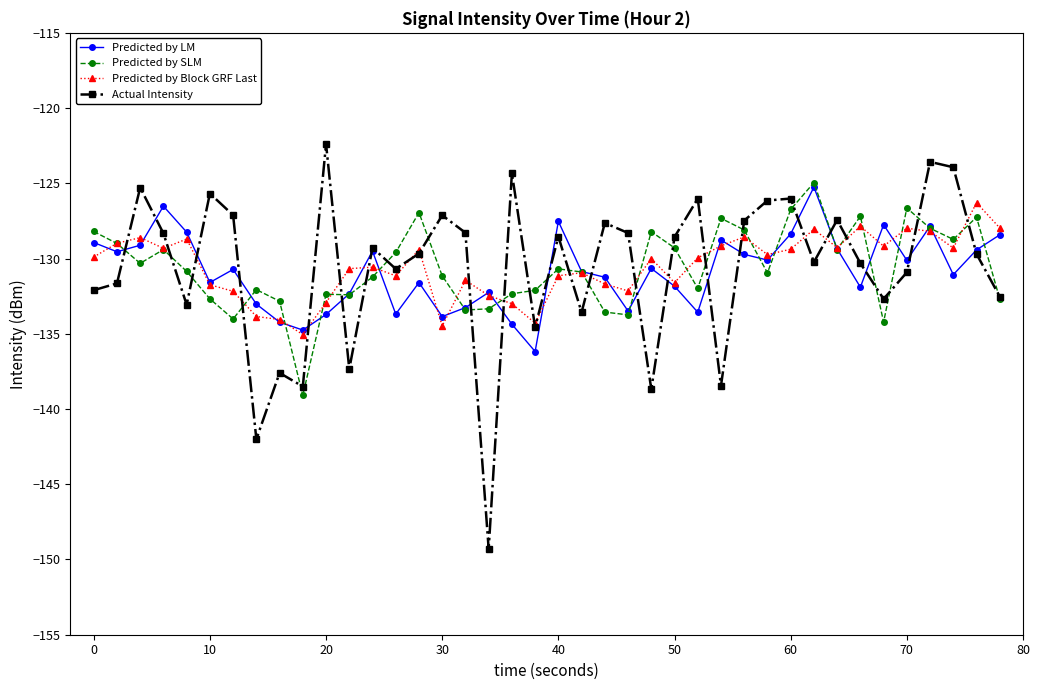

Does the chart display data point markers on the line(s)?

Yes